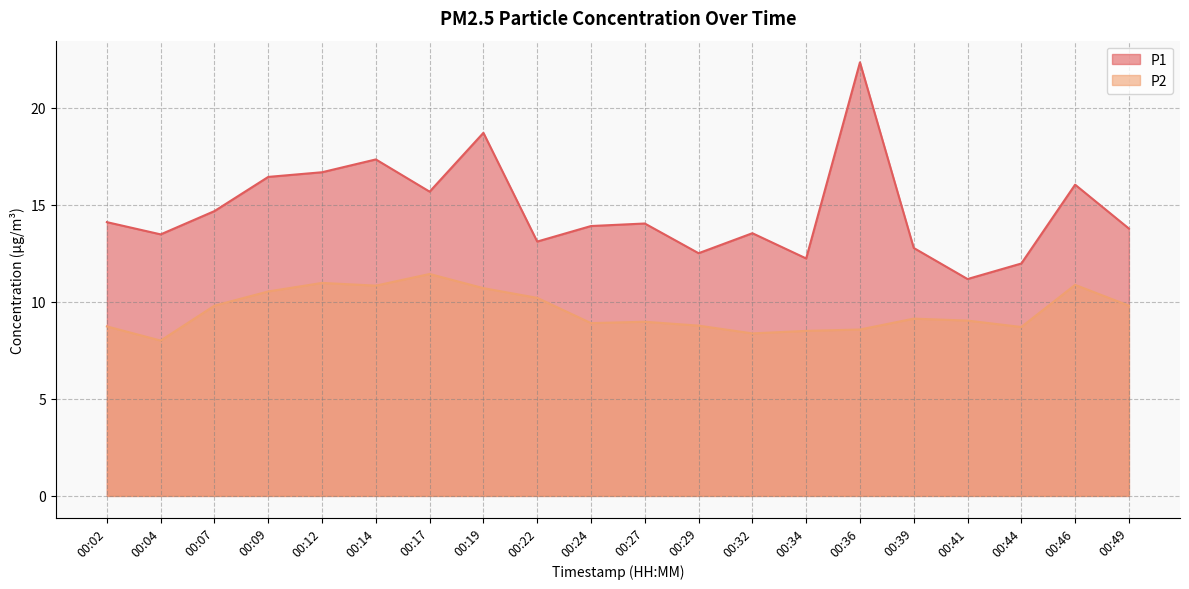

At which category is the sum across all series the highest?

00:36